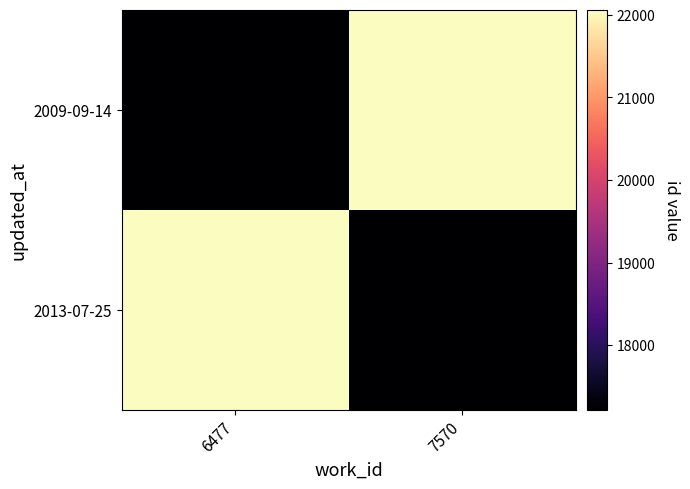

What is the total value across all series at 7570?

39276